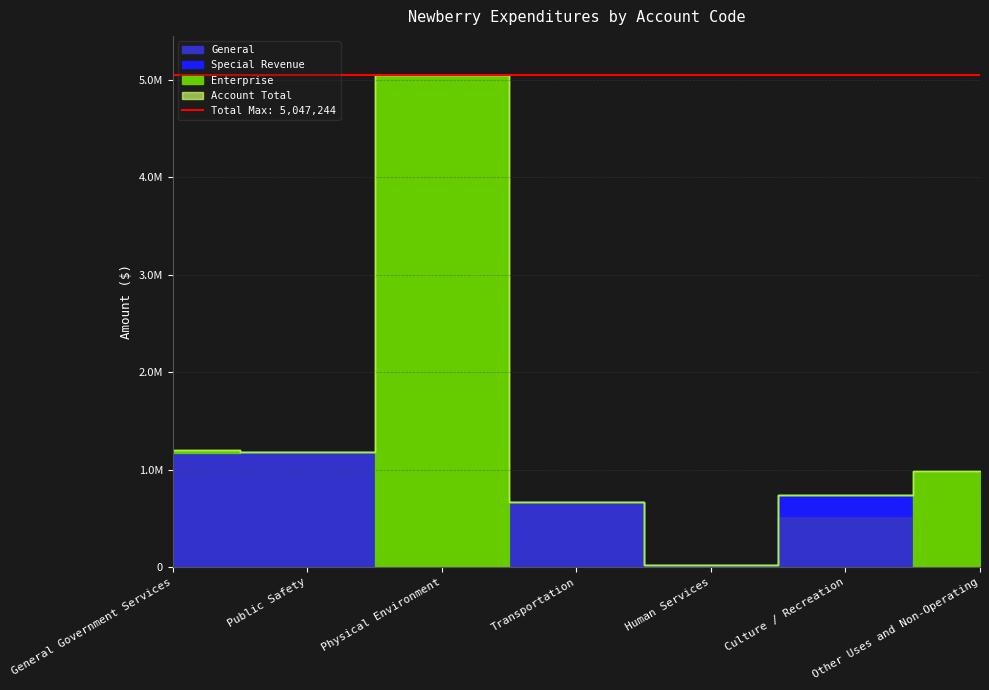

At which category does Enterprise reach its first local valley?

Public Safety